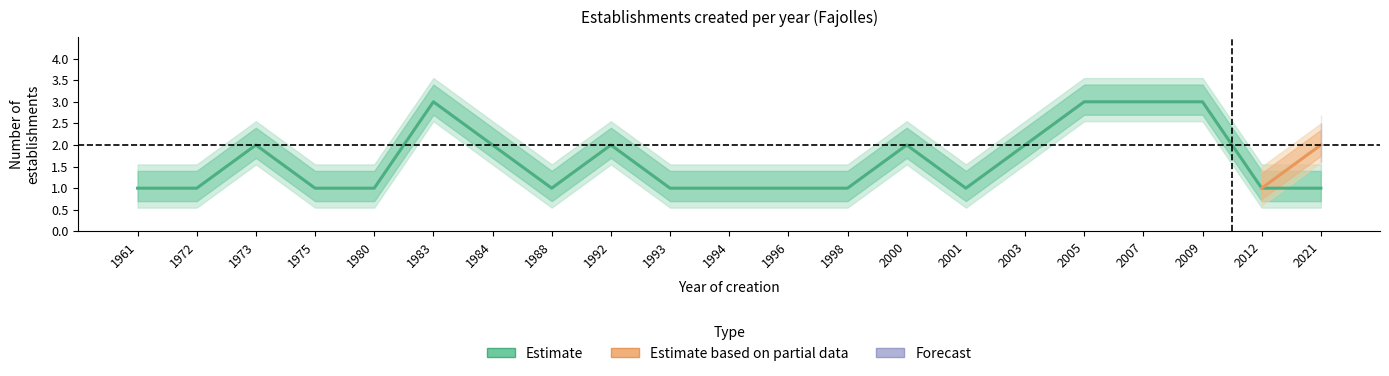

List the series in order of their peak value, highest first.

Estimate, Estimate based on partial data, Forecast